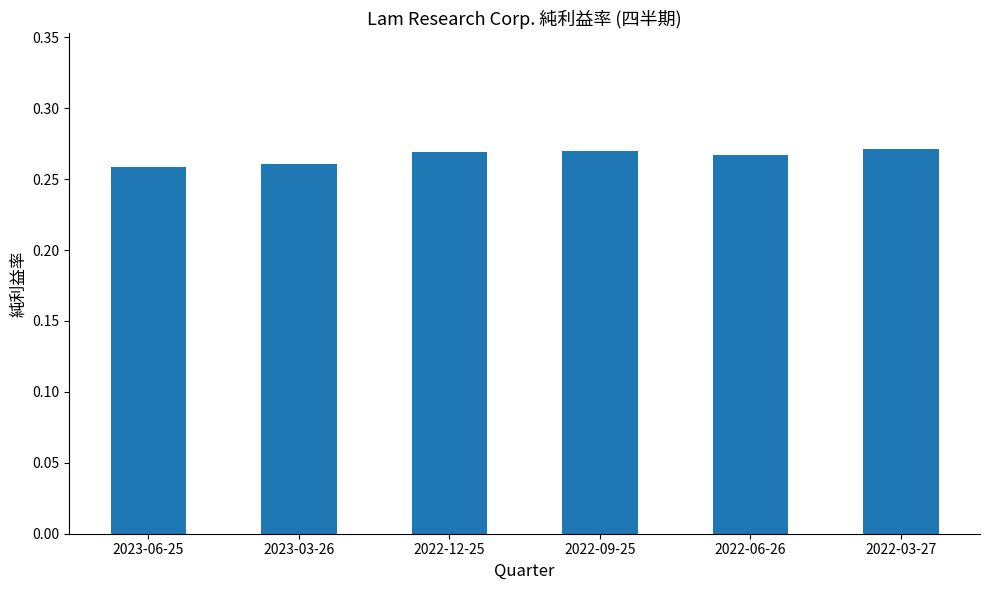

What is the sum of all values?

1.6